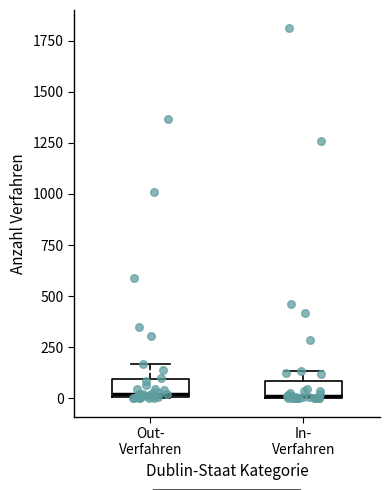

Reading left to right, read every box against the y-axis: the position of its median line, the range the box covers, and the ends of its whiskers. The values are not printed on the chart, so give them approximately, as read against the axis.

Out- Verfahren: median 0, box 0 to 100, whiskers 0 to 150
In- Verfahren: median 0, box 0 to 100, whiskers 0 to 150